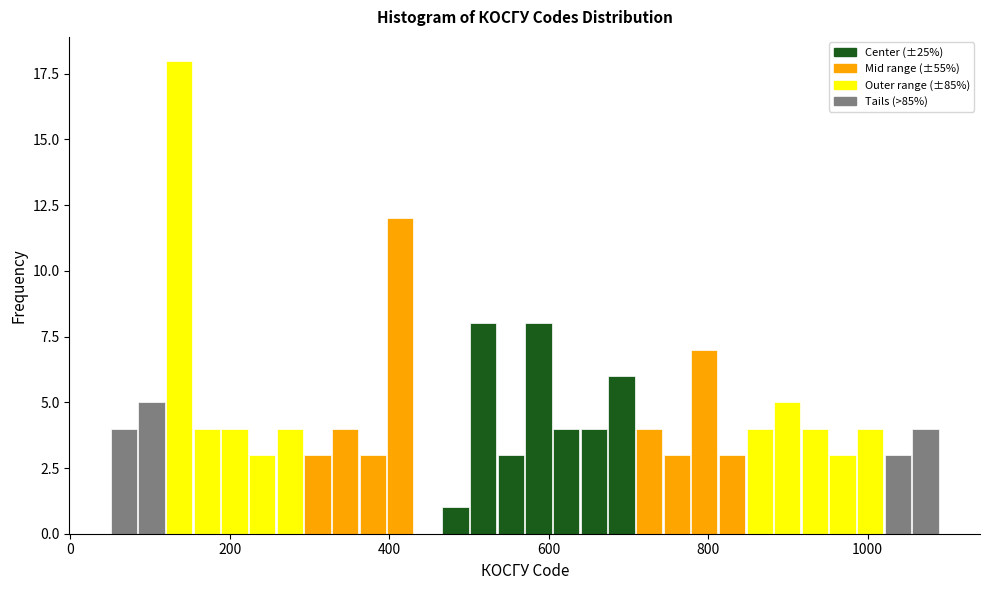

Around what value on the x-axis is the tallest bar? Give the approximate position of its centre, as read against the axis.

140